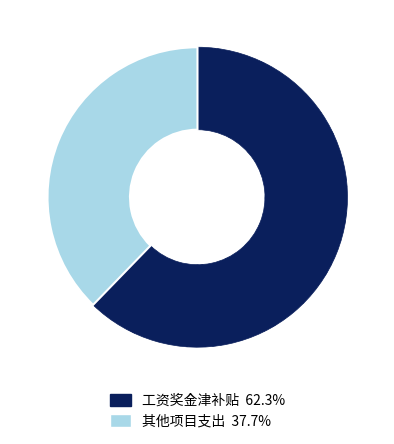

Is there any slice that represents more than half of the pie?

Yes